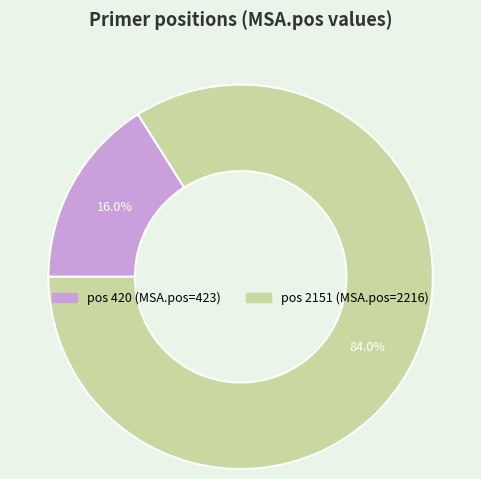

Is there a majority slice in this chart?

Yes